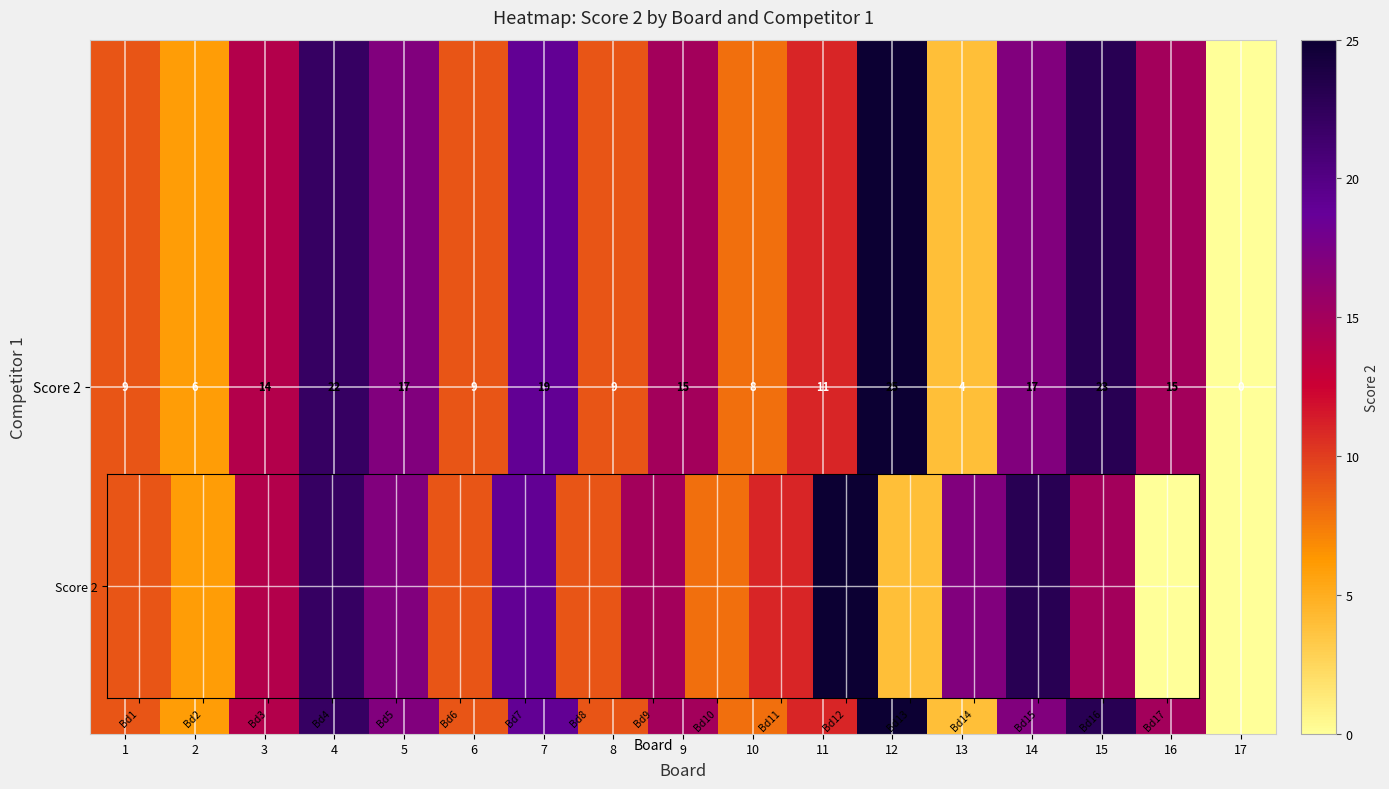

What is the difference between the second highest and minimum values?

23